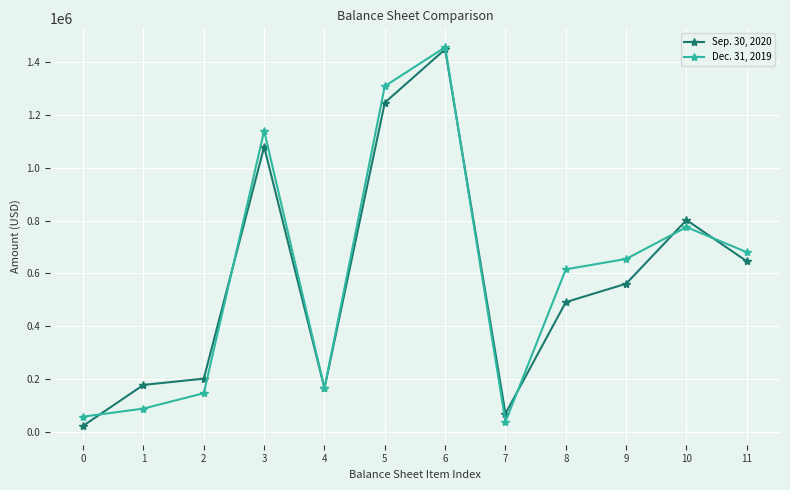

The value of Sep. 30, 2020 at 11 is 646226. True or false?

True